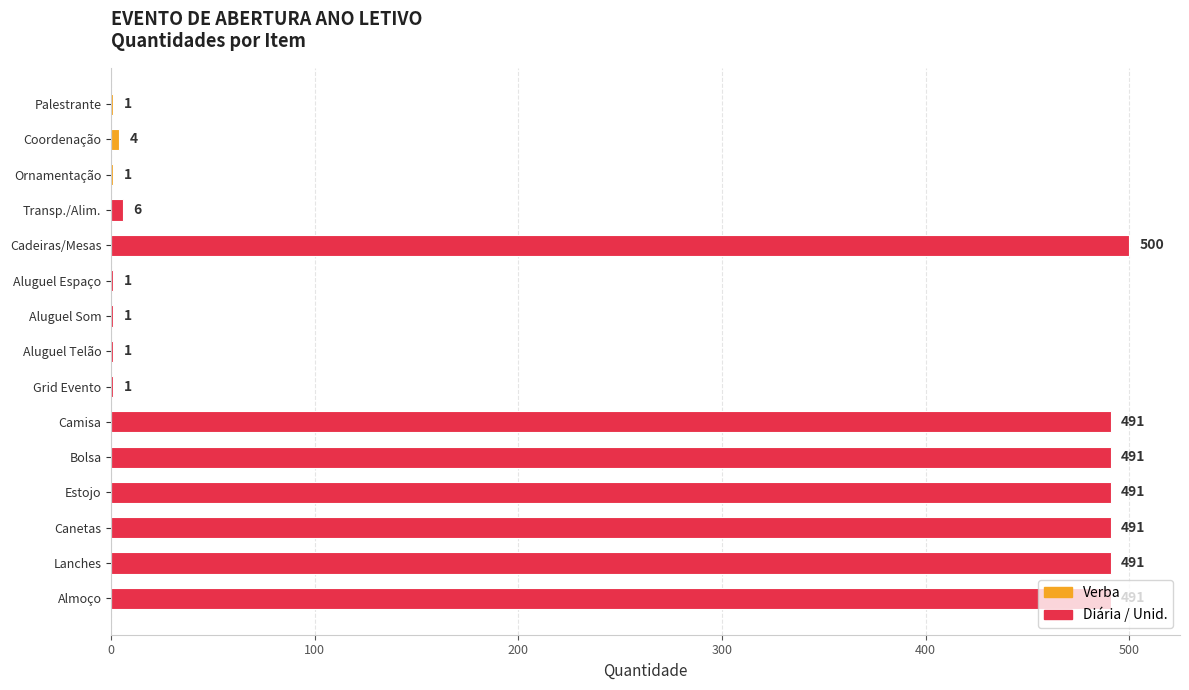

Count the number of categories in the chart.

15